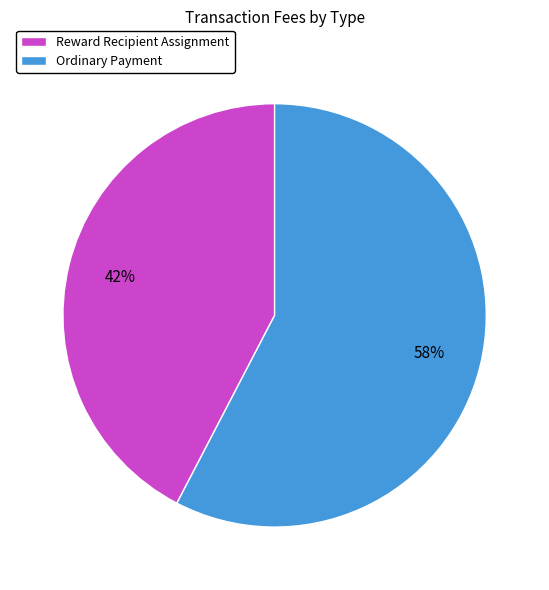

What is the smallest slice in the pie chart?

Reward Recipient Assignment